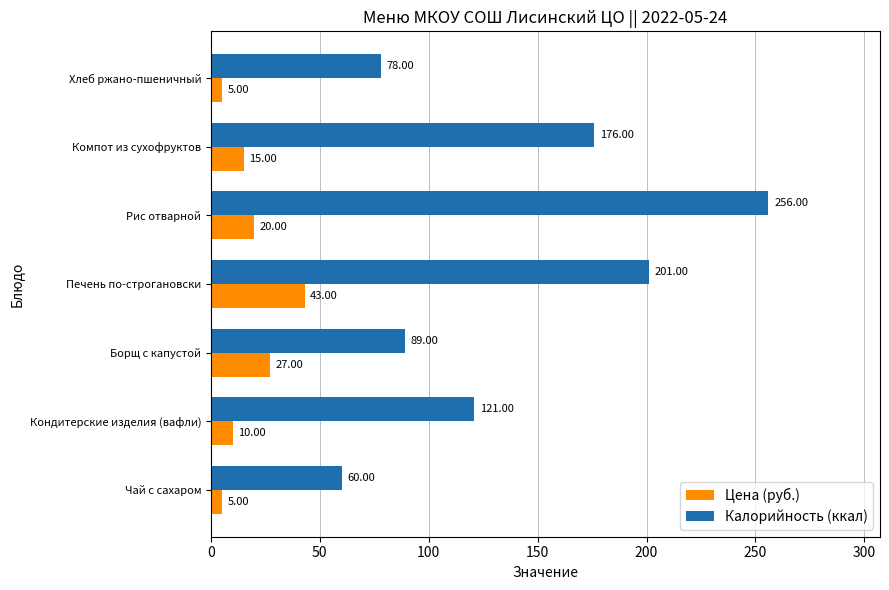

Which series has the largest range (max minus min)?

Калорийность (ккал)